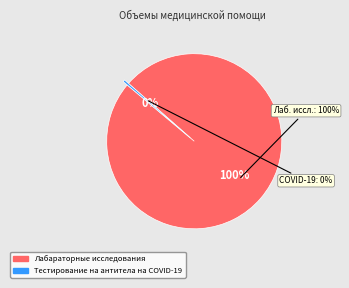

Combined, what portion of the pie is Тестирование на антитела на COVID-19 and Лабараторные исследования?

100.0%